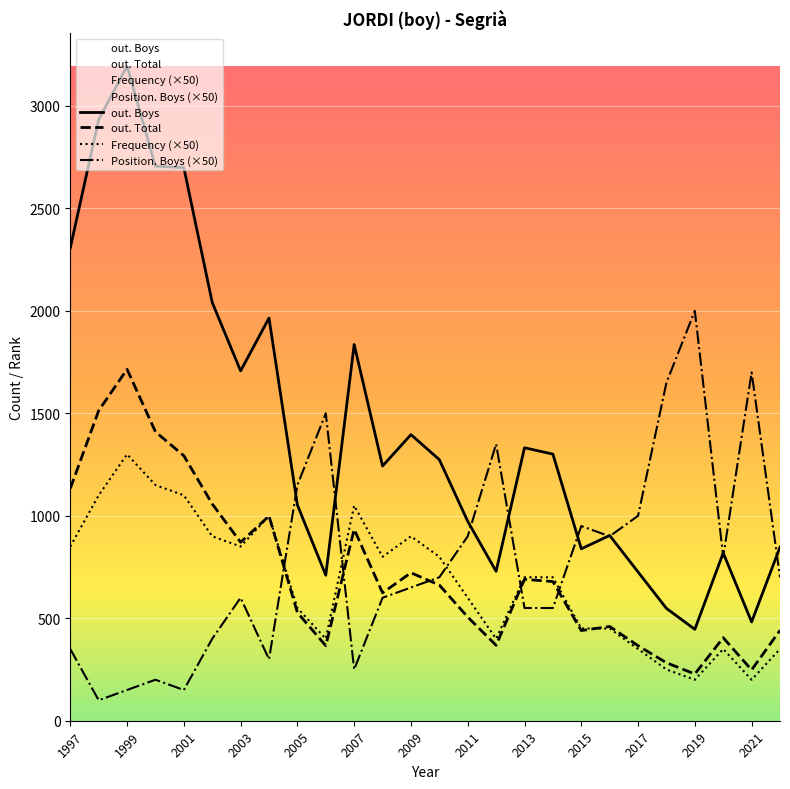

What is the lowest value of the out. Total series?

228